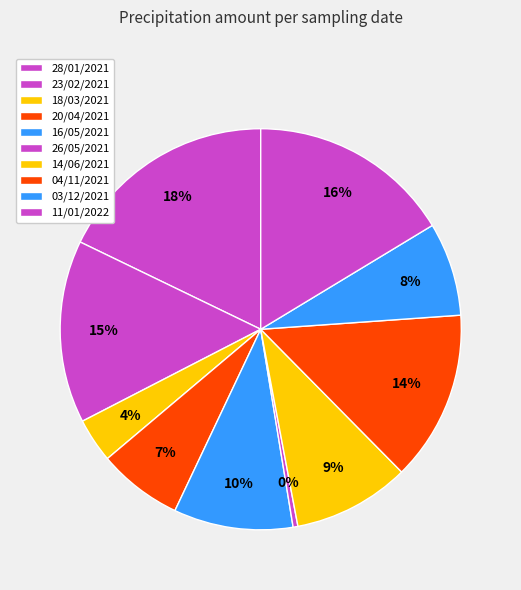

To the nearest percent, what is the difference between the 11/01/2022 and 16/05/2021 slice percentages?

7%